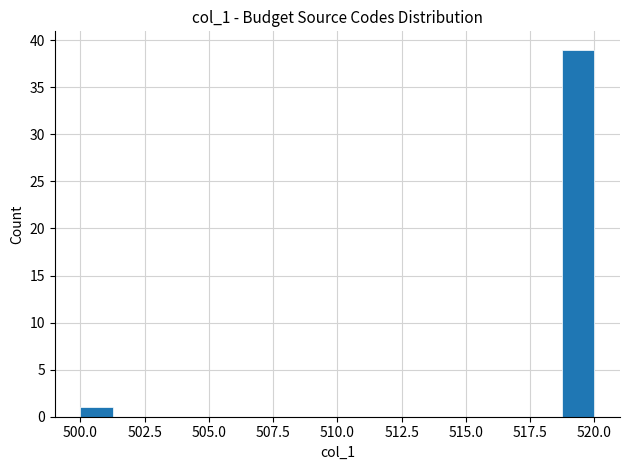

Read against the x-axis, roughly where is the centre of the tallest bar?

519.5